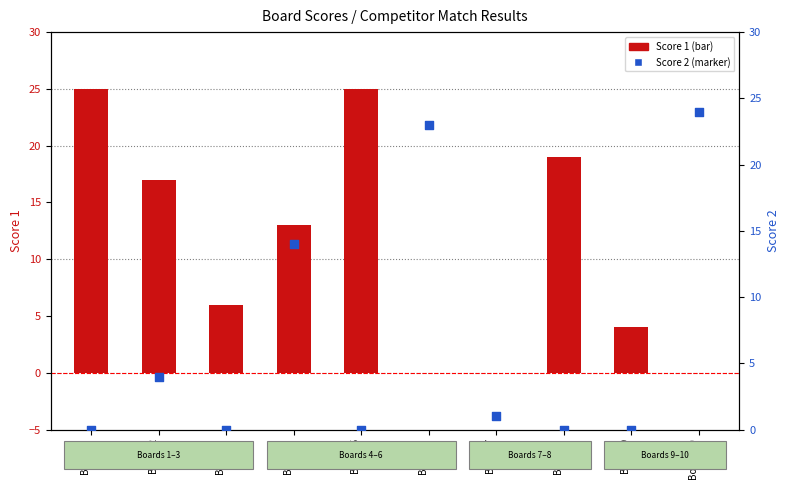

Which series reaches the maximum Y coordinate?

Score 1